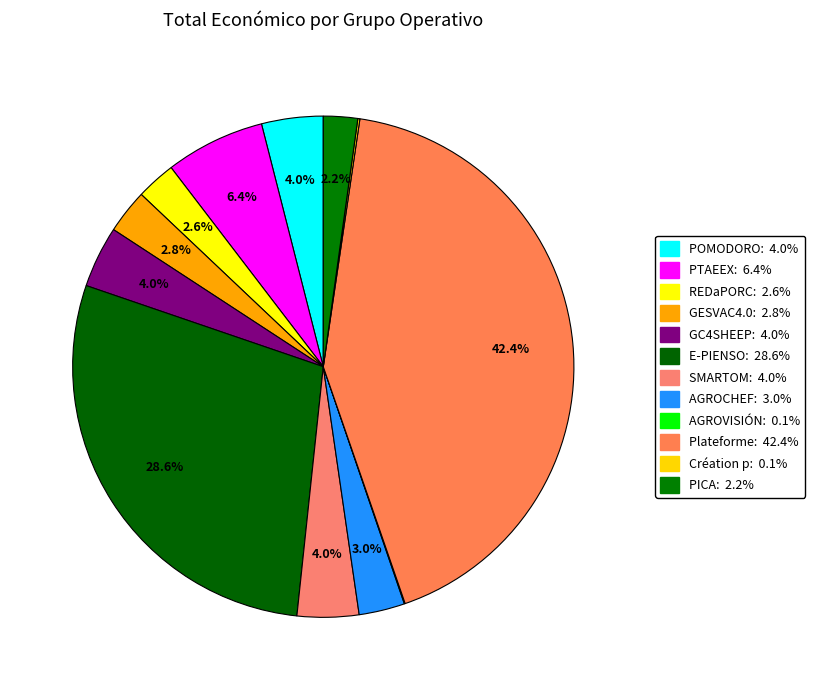

What is the smallest slice in the pie chart?

AGROVISIÓN